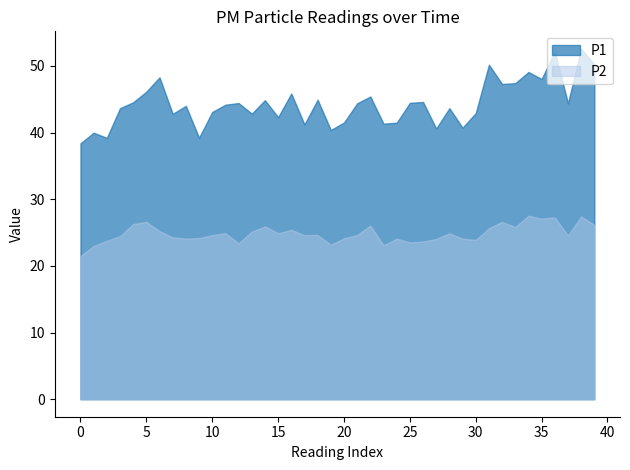

Is it true that P1 equals 66.9 at 18?

False